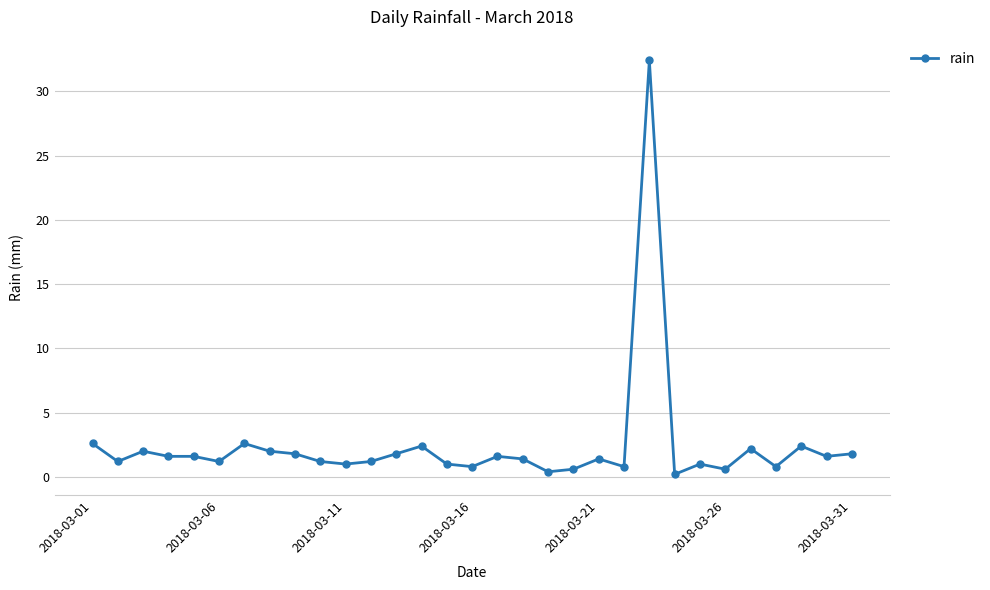

What is the difference between the maximum and minimum values?

32.2